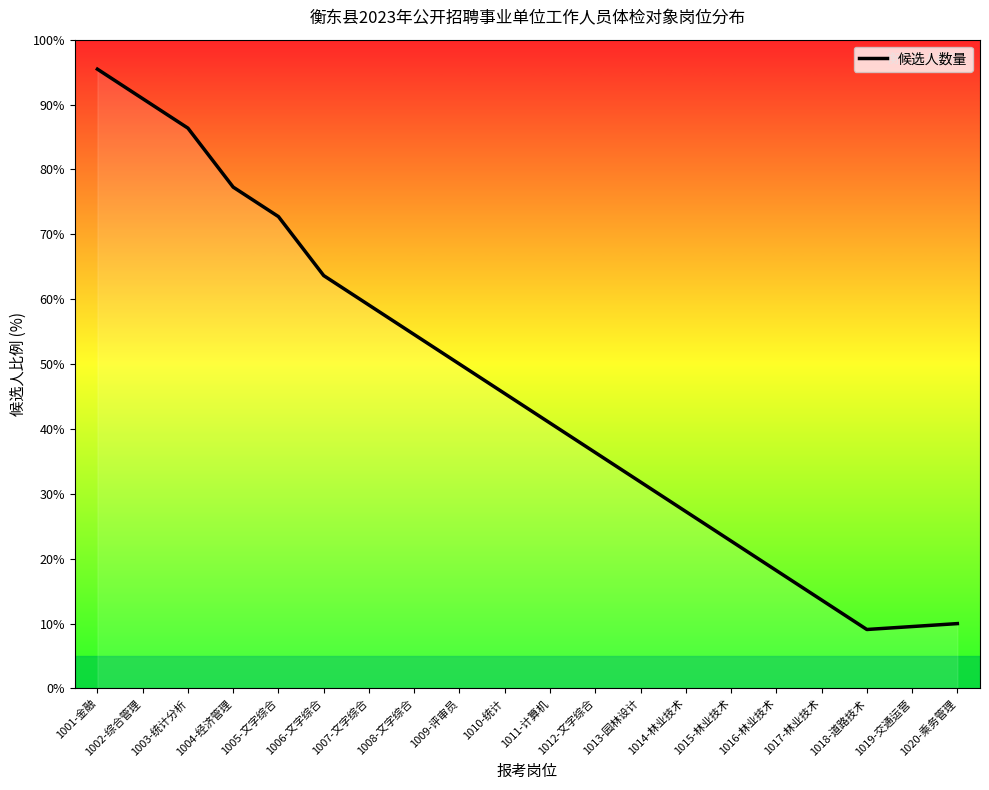

Is it true that the value at 1018-道路技术 is 9.1?

True